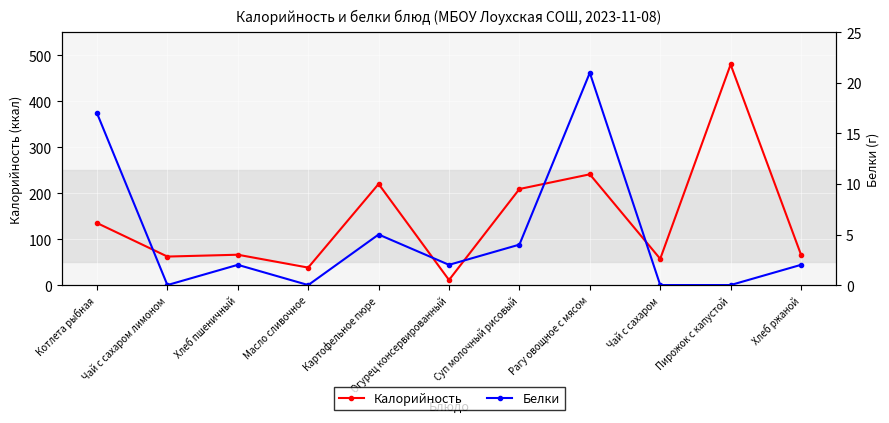

Between Чай с сахаром and Хлеб ржаной, which series saw the biggest shift?

Калорийность